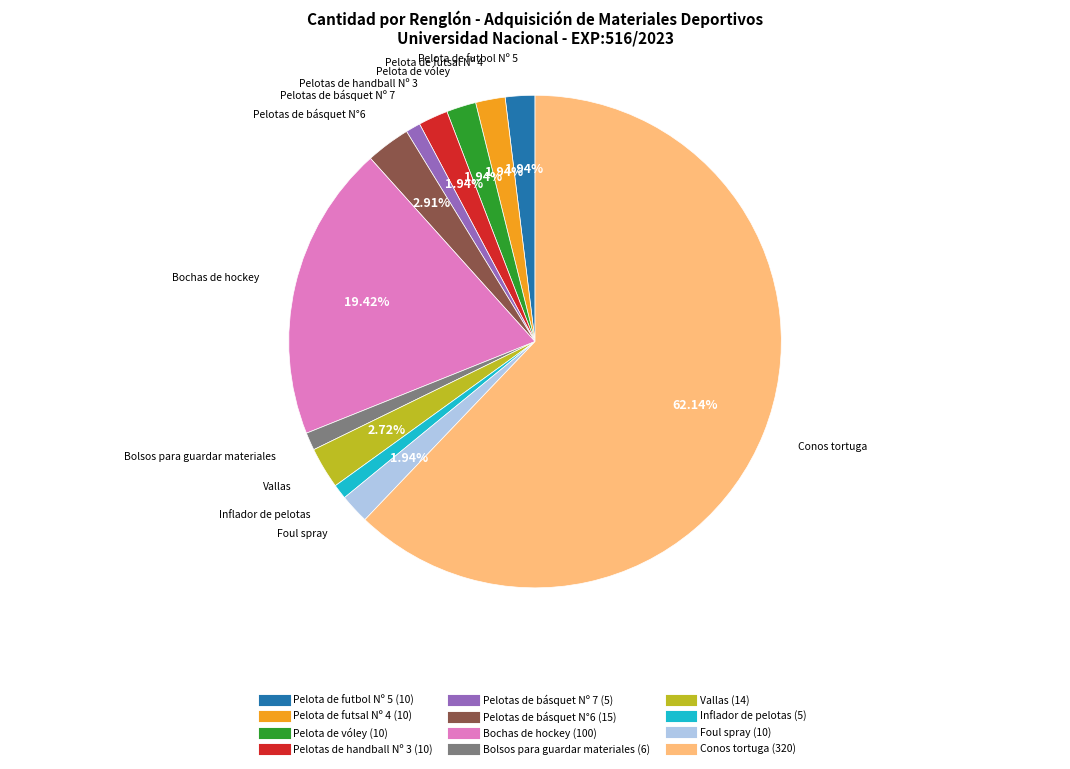

What is the largest slice in the pie chart?

Conos tortuga